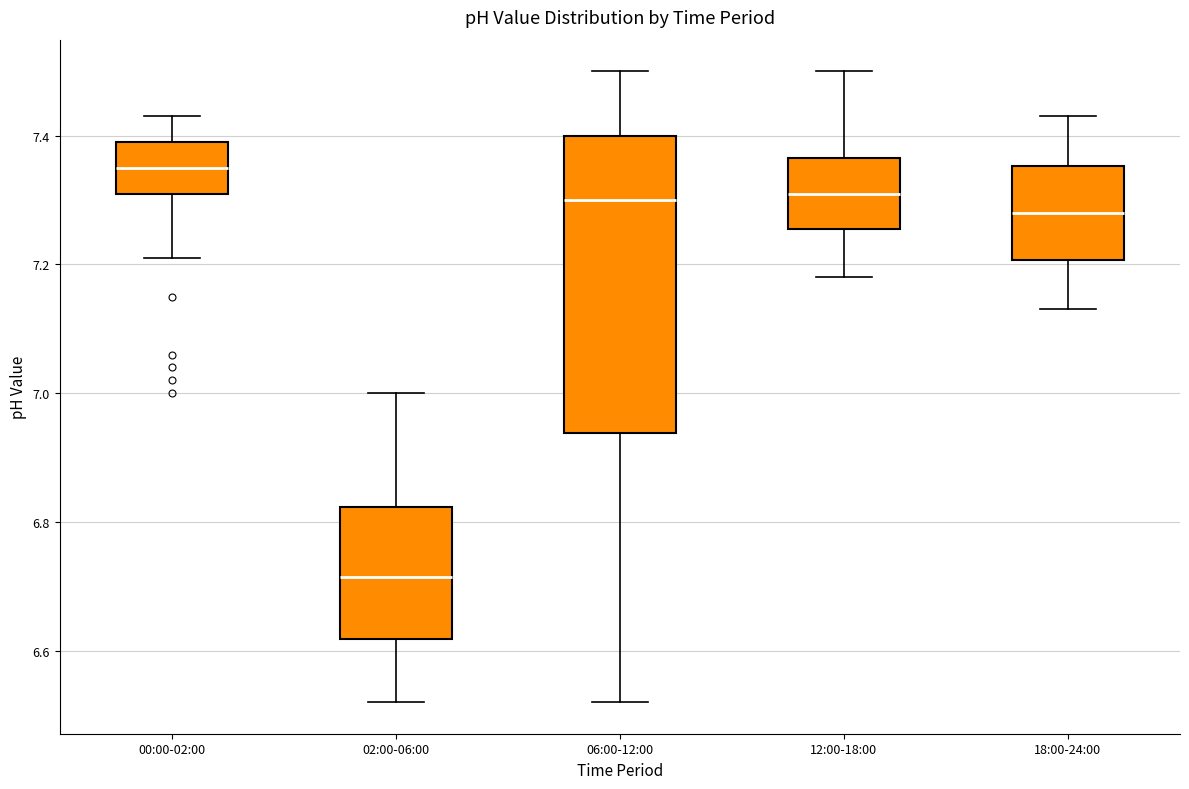

Comparing the boxes themselves (not the whiskers), which one is the tallest?

06:00-12:00